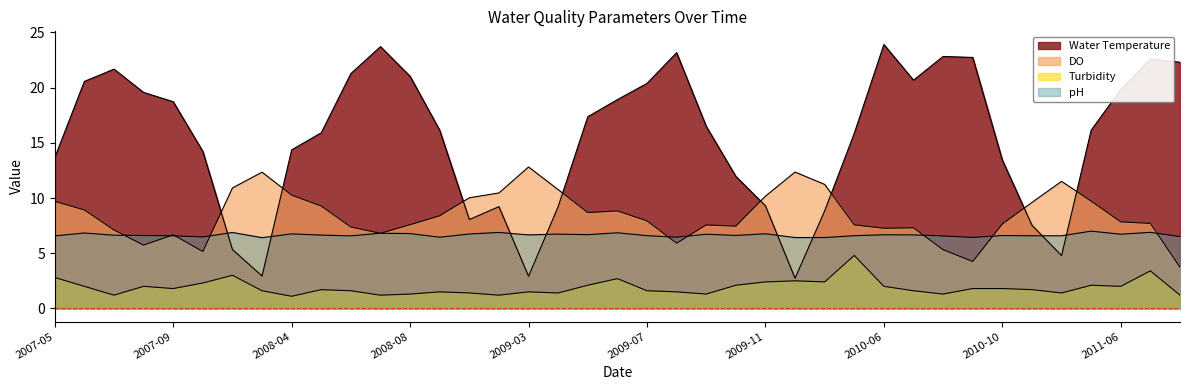

Which series has the widest spread of values?

Water Temperature